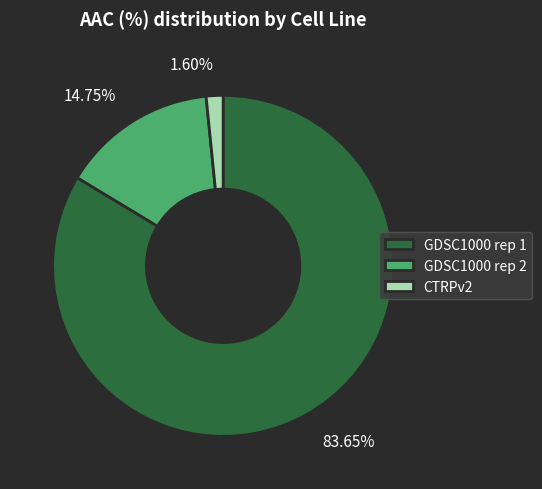

To the nearest percent, what portion does GDSC1000 rep 2 represent?

15%